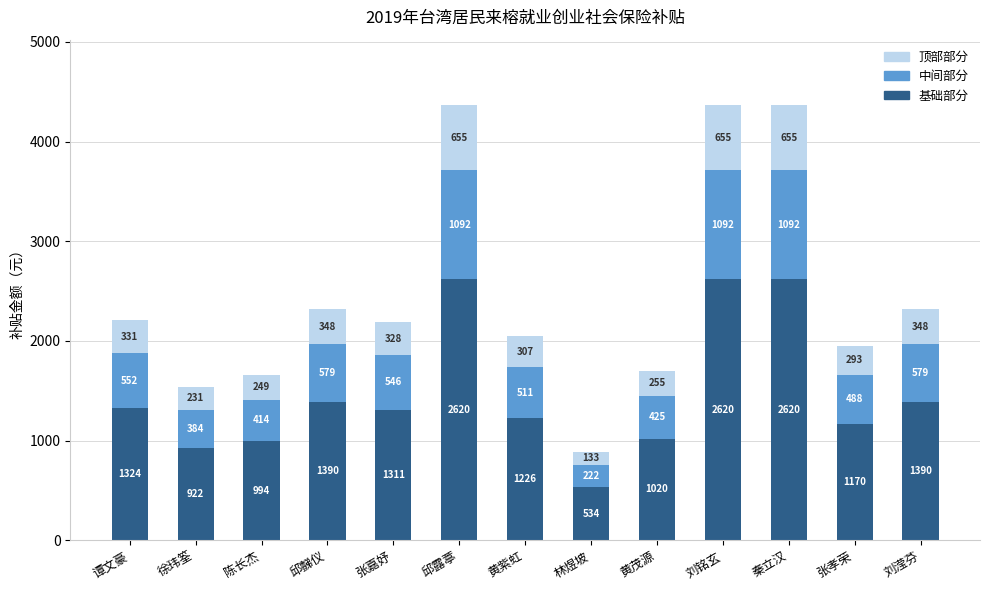

Where does the 基础部分 series first go above 1311?

谭文豪